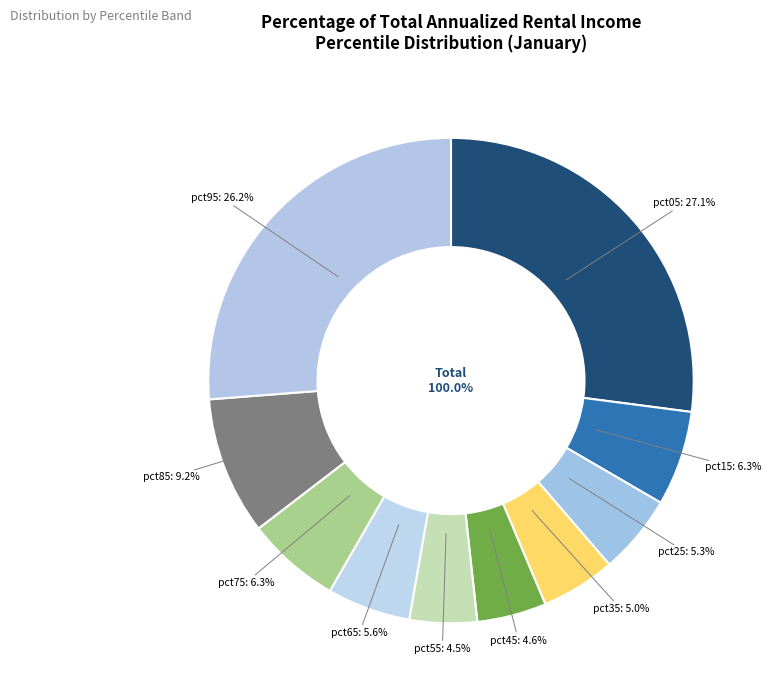

True or false: pct35 accounts for 5% of the total.

True